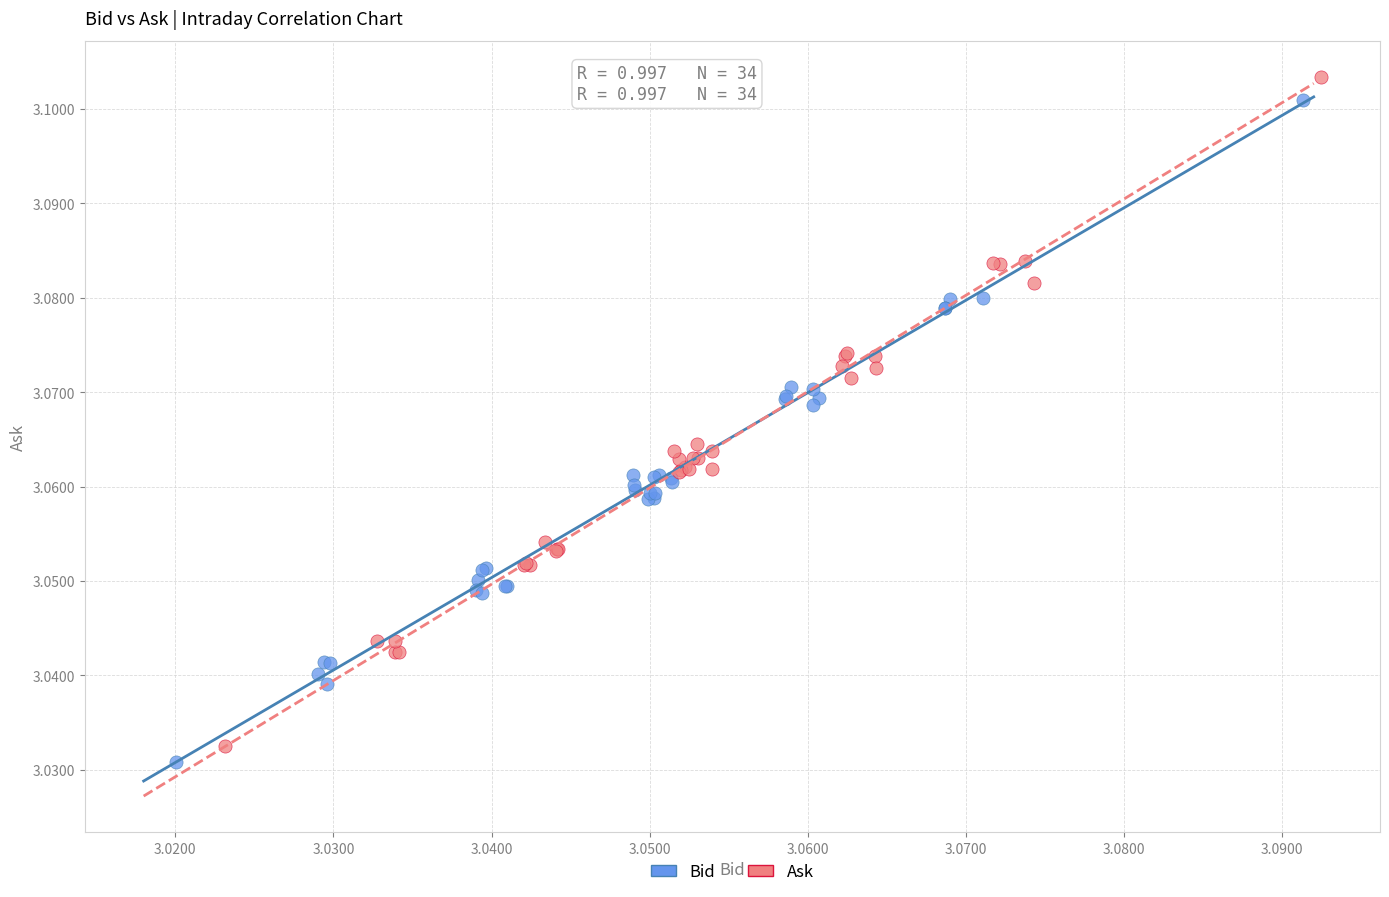

Which series has the widest spread of Y values?

Ask